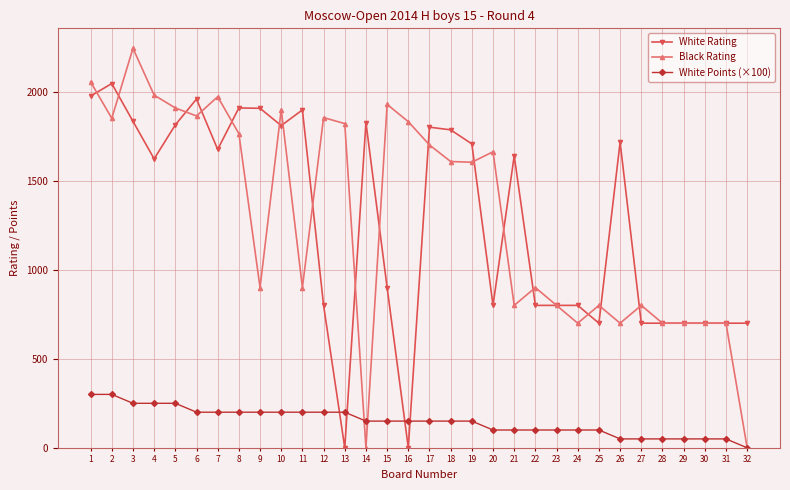

True or false: White Rating has a value of 845 at 1.

False